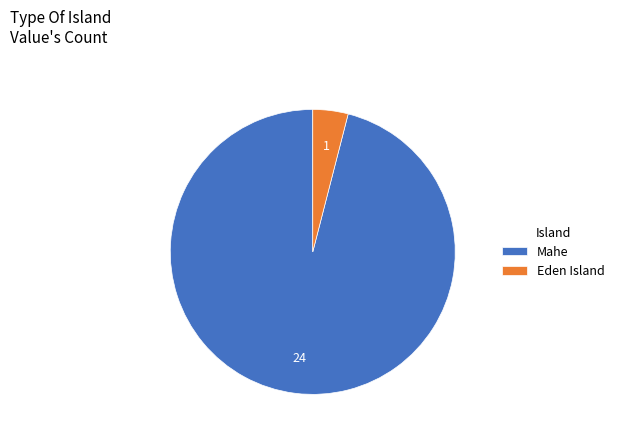

Rank the categories by value from lowest to highest.

Eden Island, Mahe